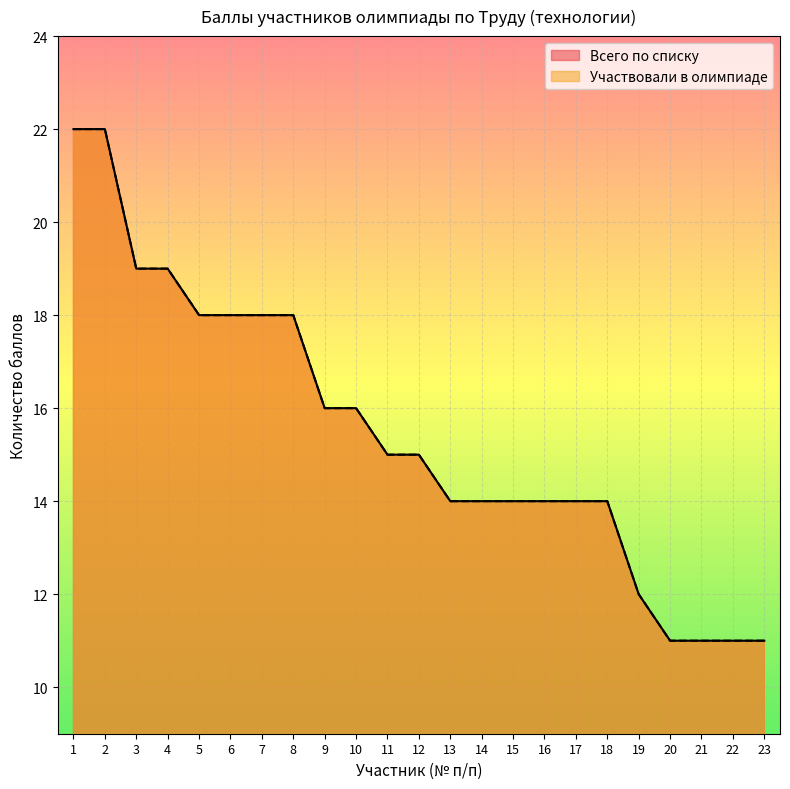

At which category is the sum across all series the highest?

1